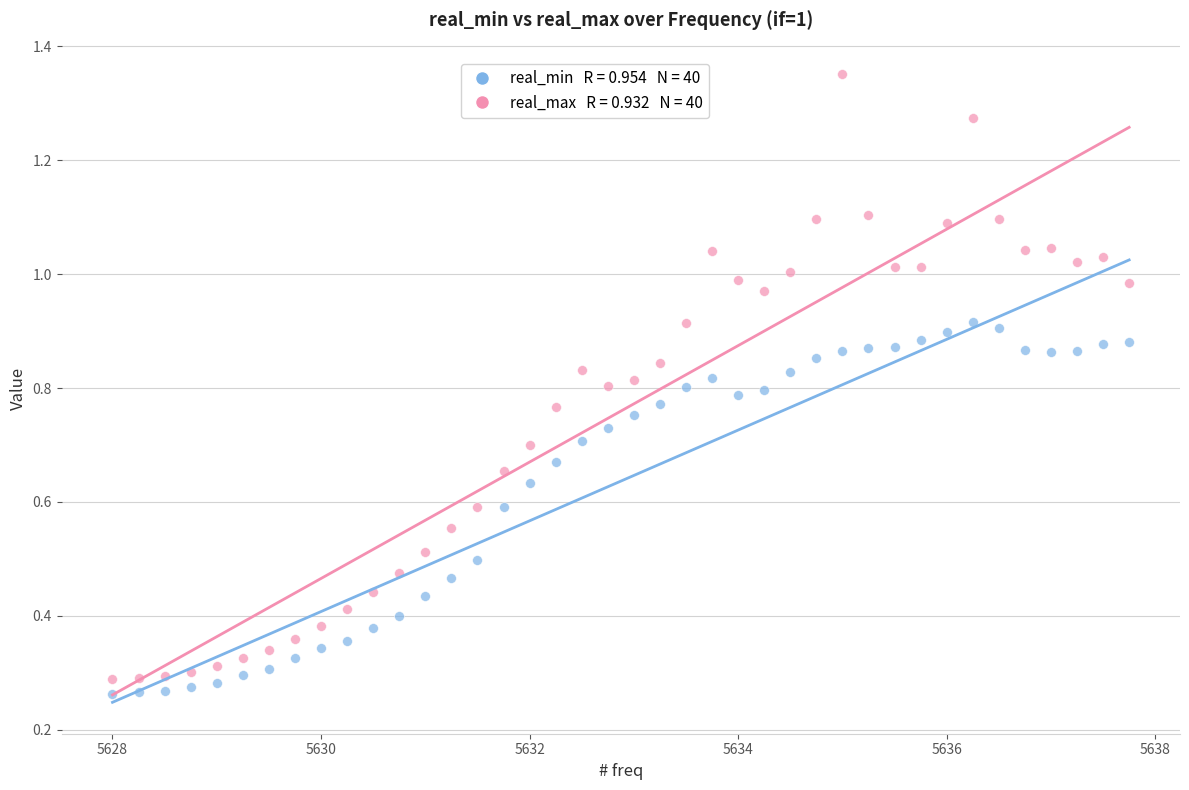

Across all data points, what is the range of X values (max minus min)?

9.8